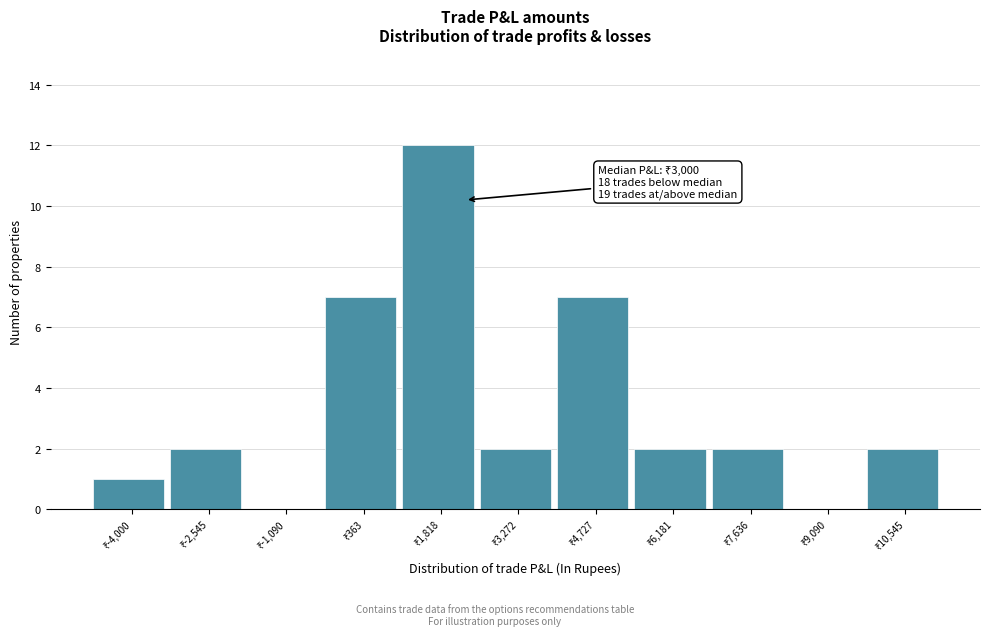

What is the sum of all values?

37